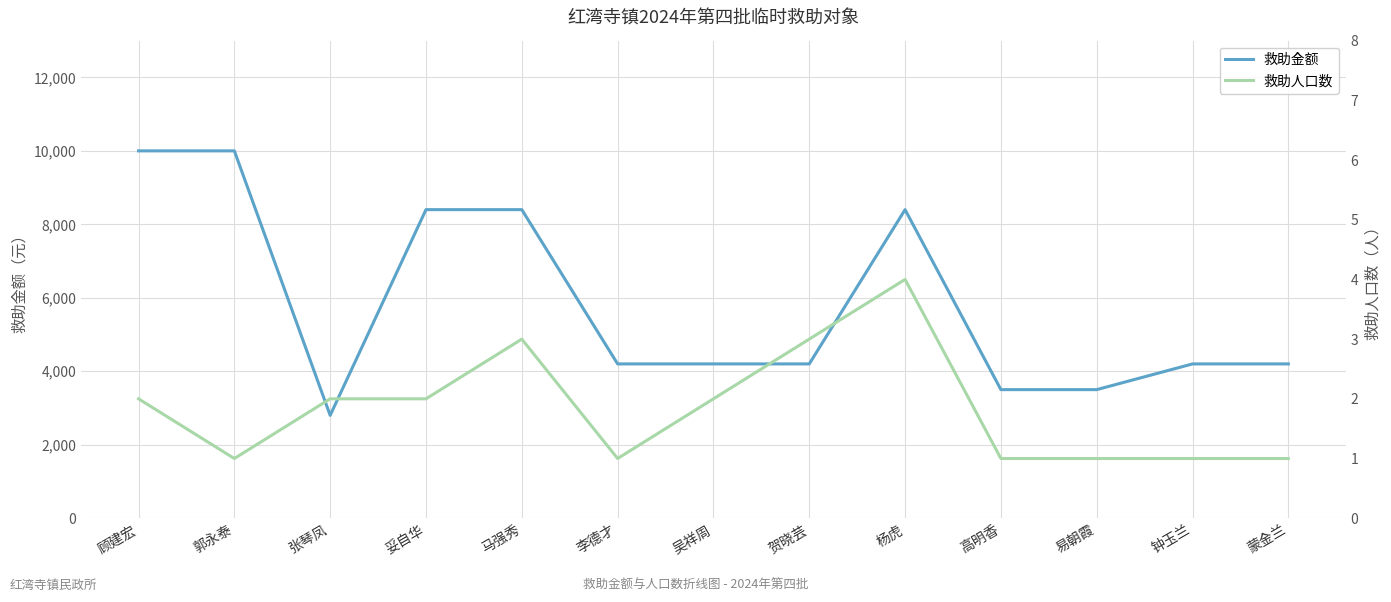

Which series has the largest total across all categories?

救助金额